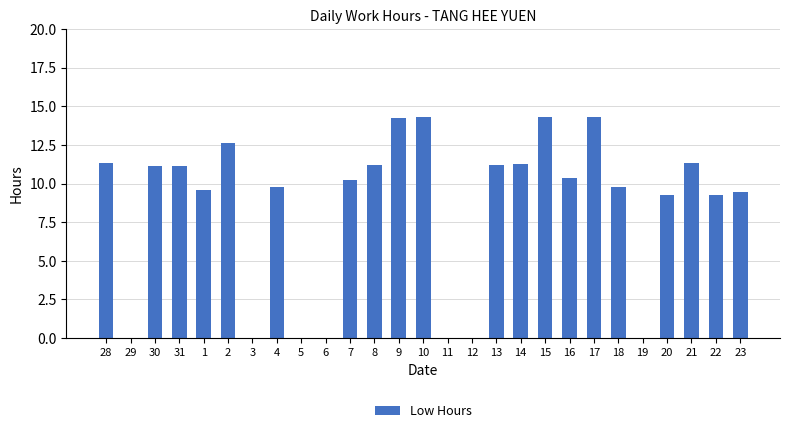

What is the sum of all values?

226.0